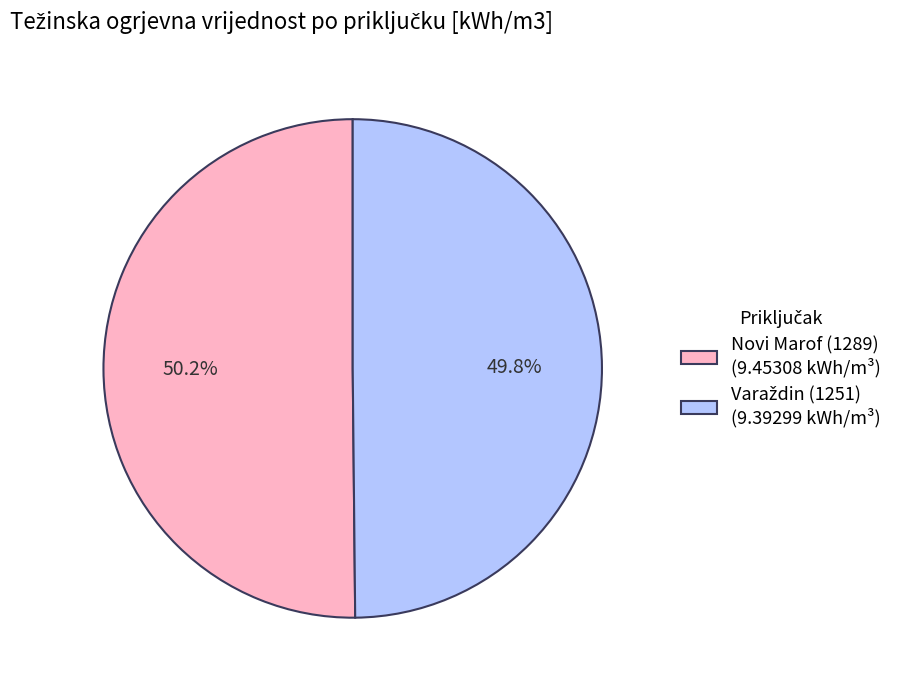

Is there a majority slice in this chart?

Yes